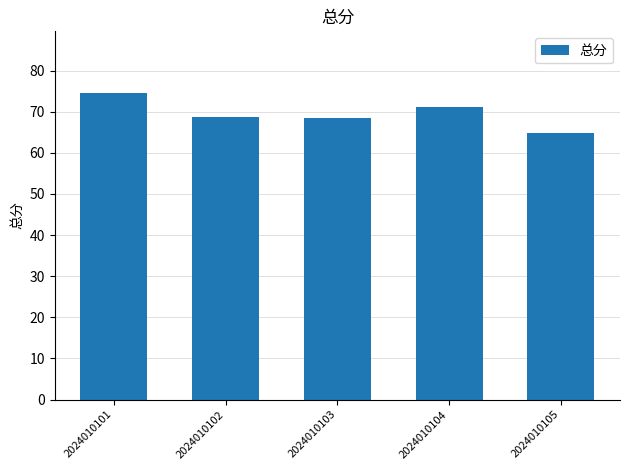

Which label corresponds to the smallest value in the chart?

2024010105